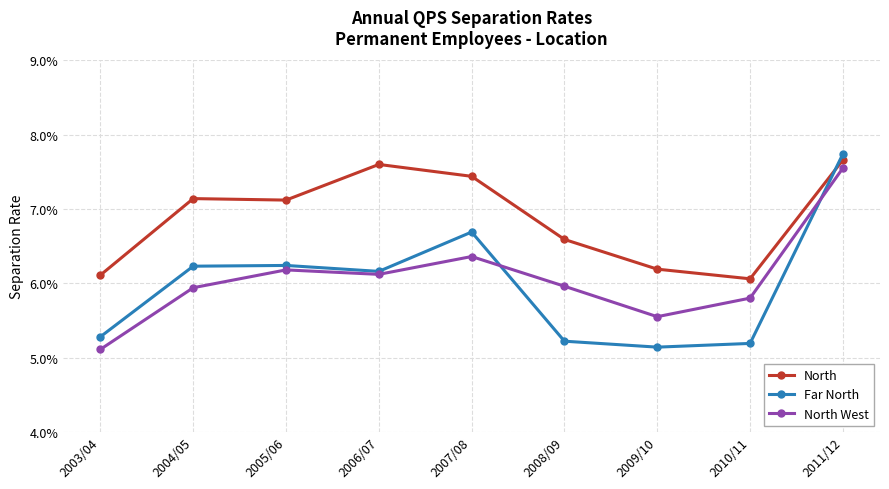

What value does the North West series have at 2006/07?

0.1